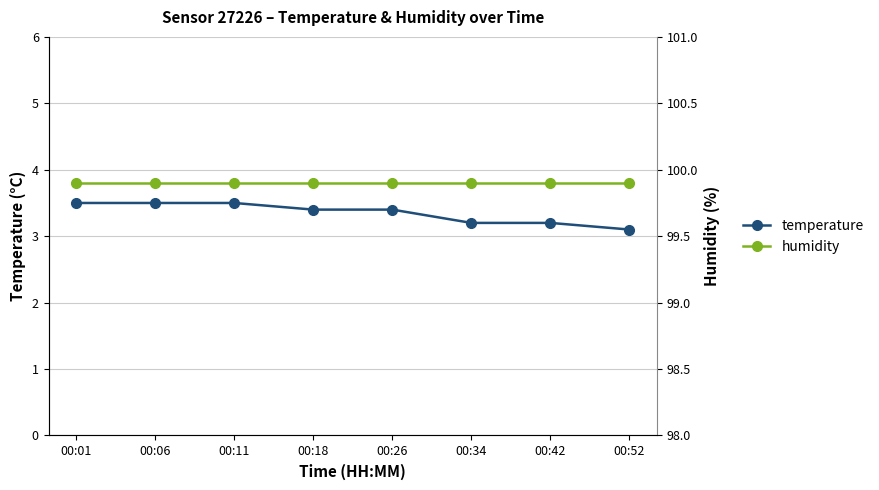

What is the average value of the temperature series?

3.4